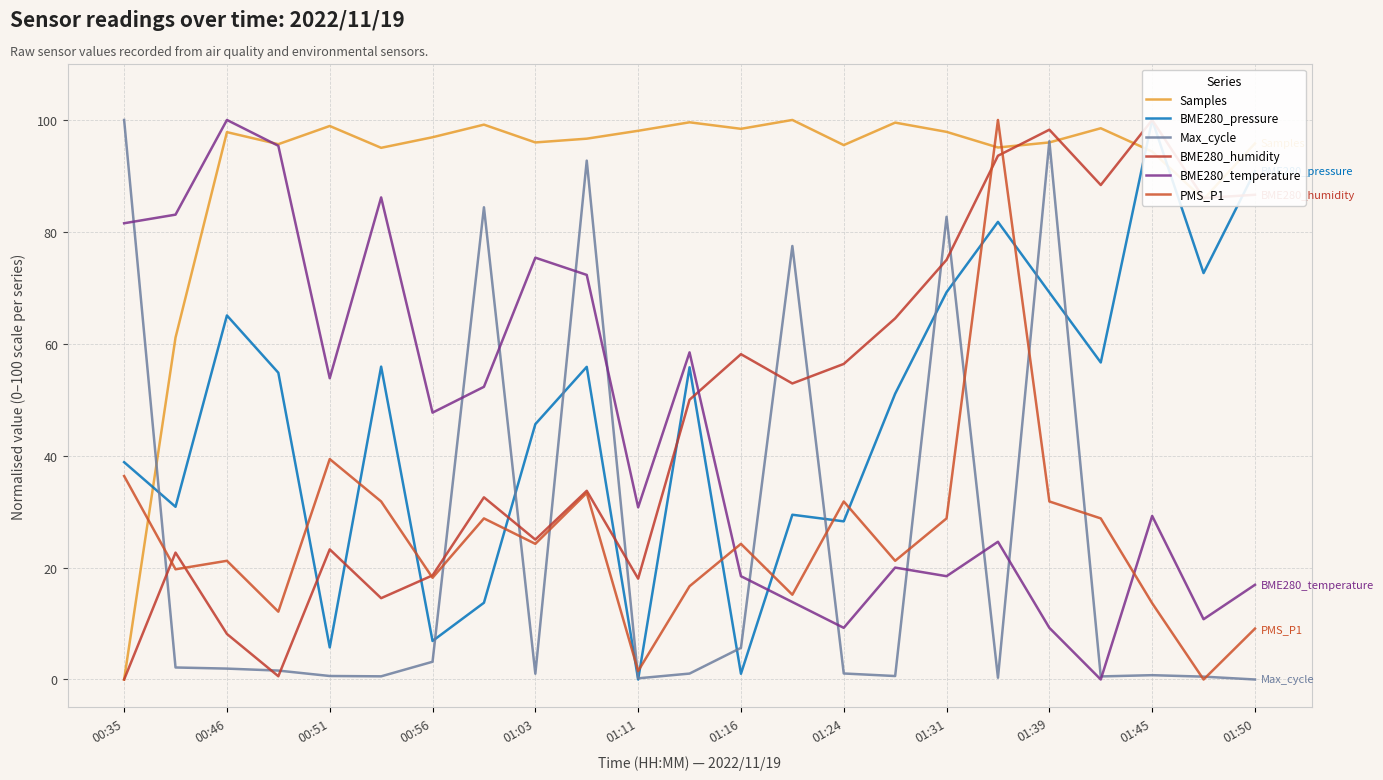

What is the highest value of the Samples series?

100.0